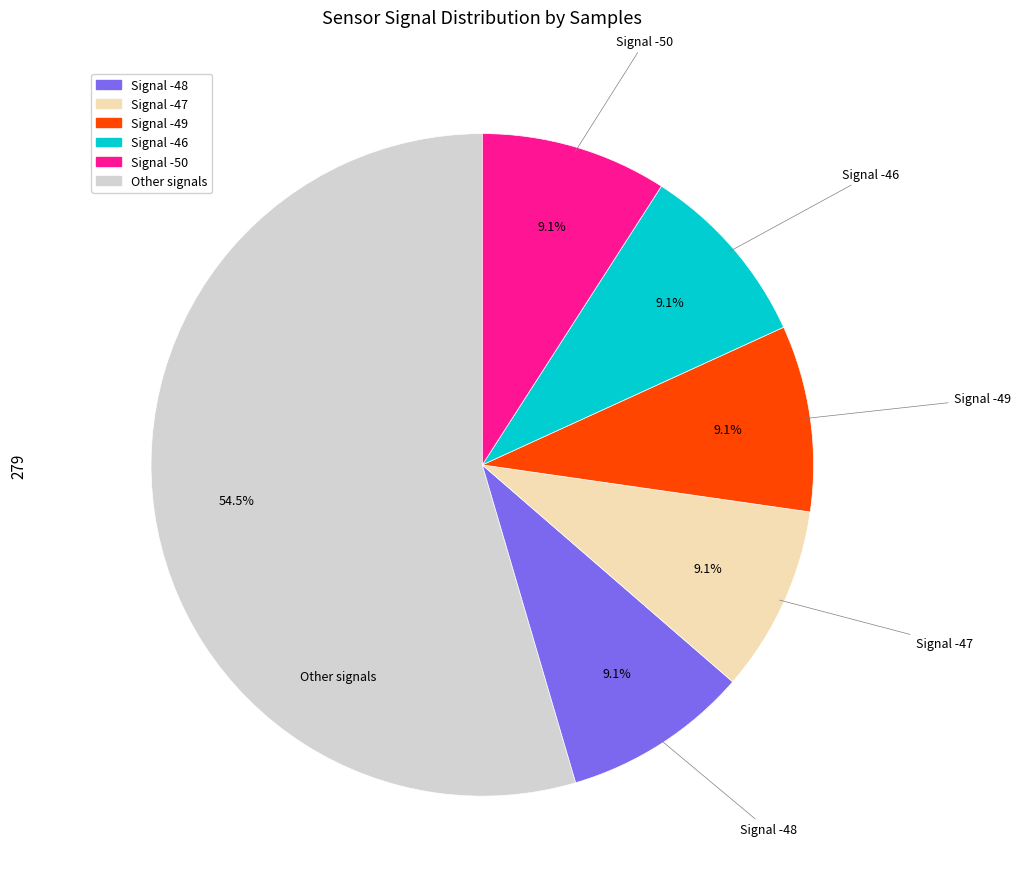

How many segments does this pie chart have?

6